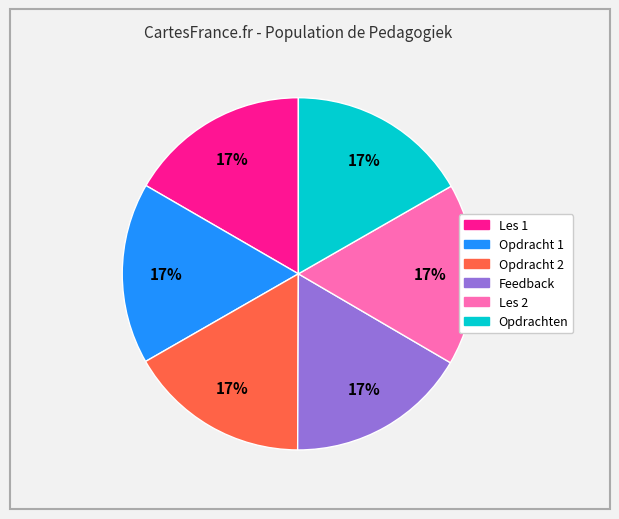

How many slices are in this pie chart?

6